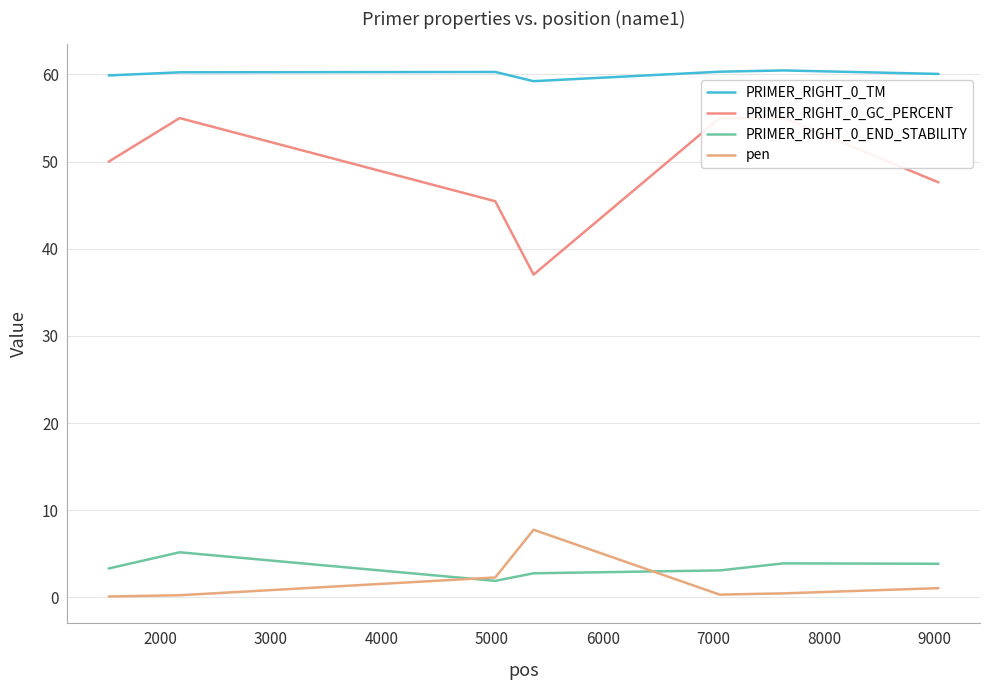

What is the highest value of the pen series?

7.8